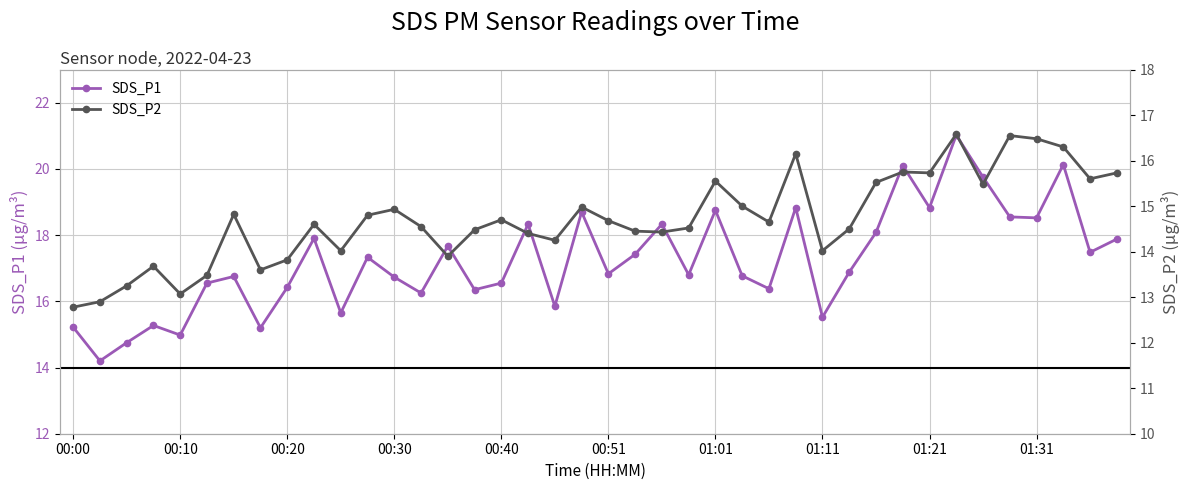

Where is SDS_P1 nearest to the value 17?

29